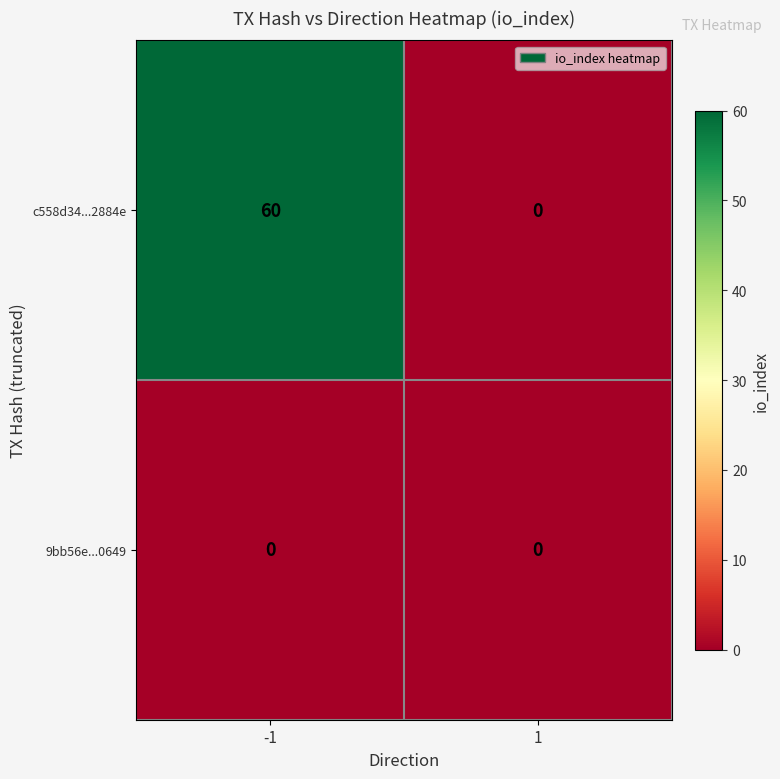

The c558d34...2884e series shows -26 at 1. True or false?

False